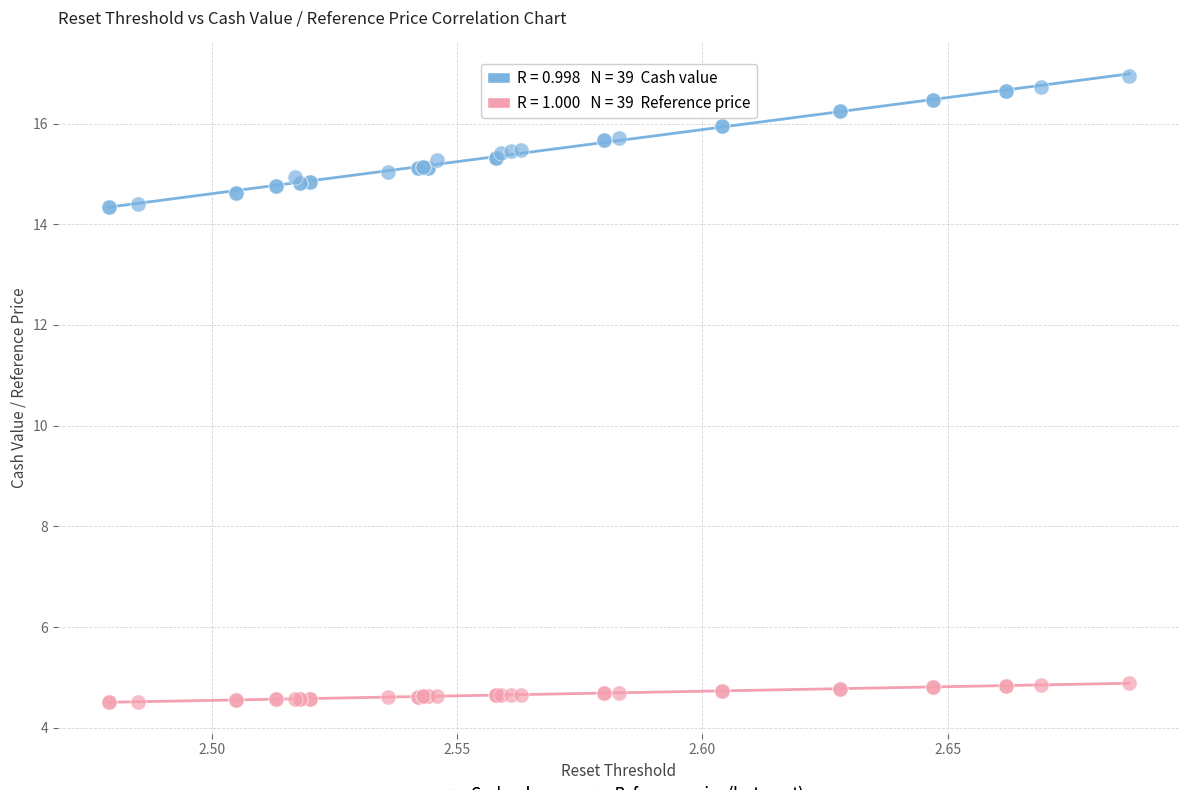

Which series reaches the minimum Y coordinate?

Reference price (last reset)